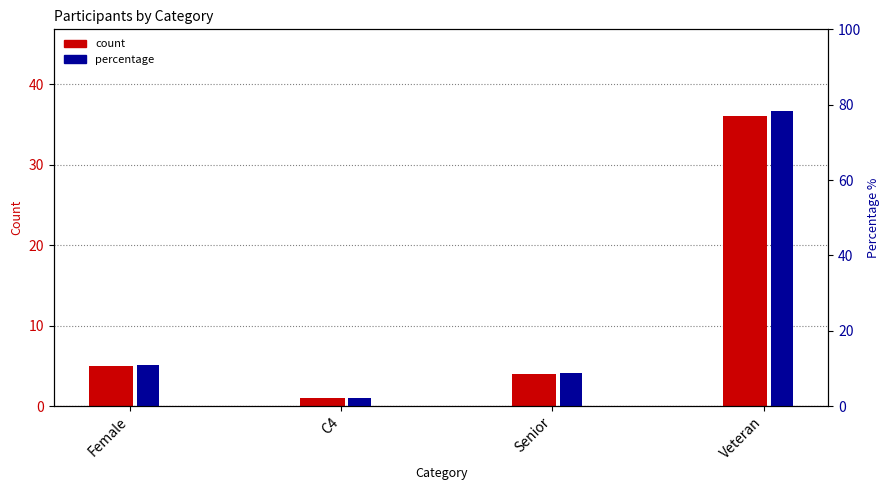

At which category is the sum across all series the highest?

Veteran